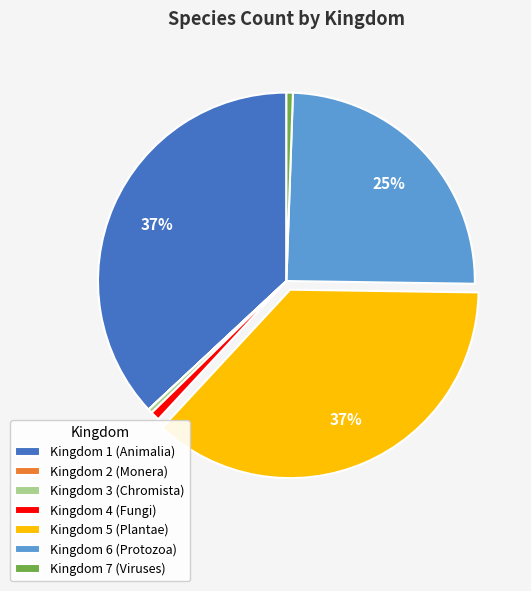

To the nearest percent, what is the difference between the largest and smallest slice percentages?

37%